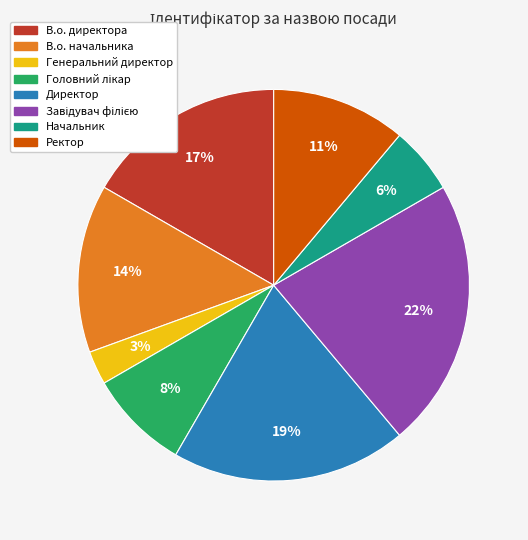

Does Ректор account for over 50% of the chart?

No